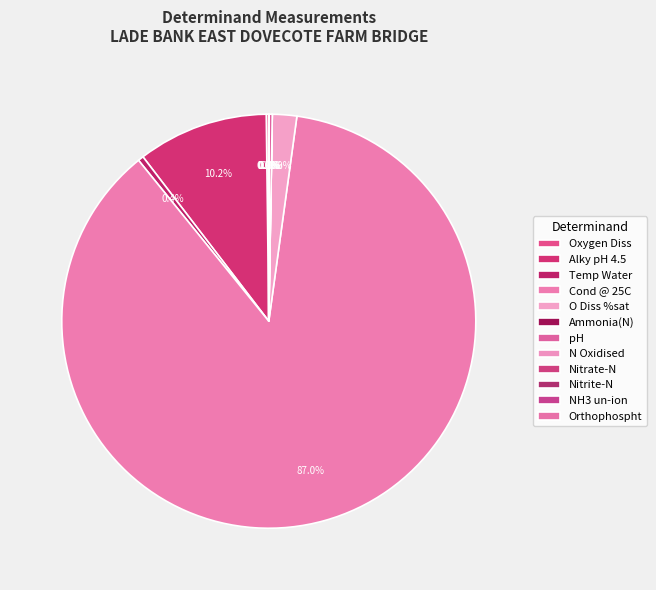

Does Cond @ 25C account for over 50% of the chart?

Yes